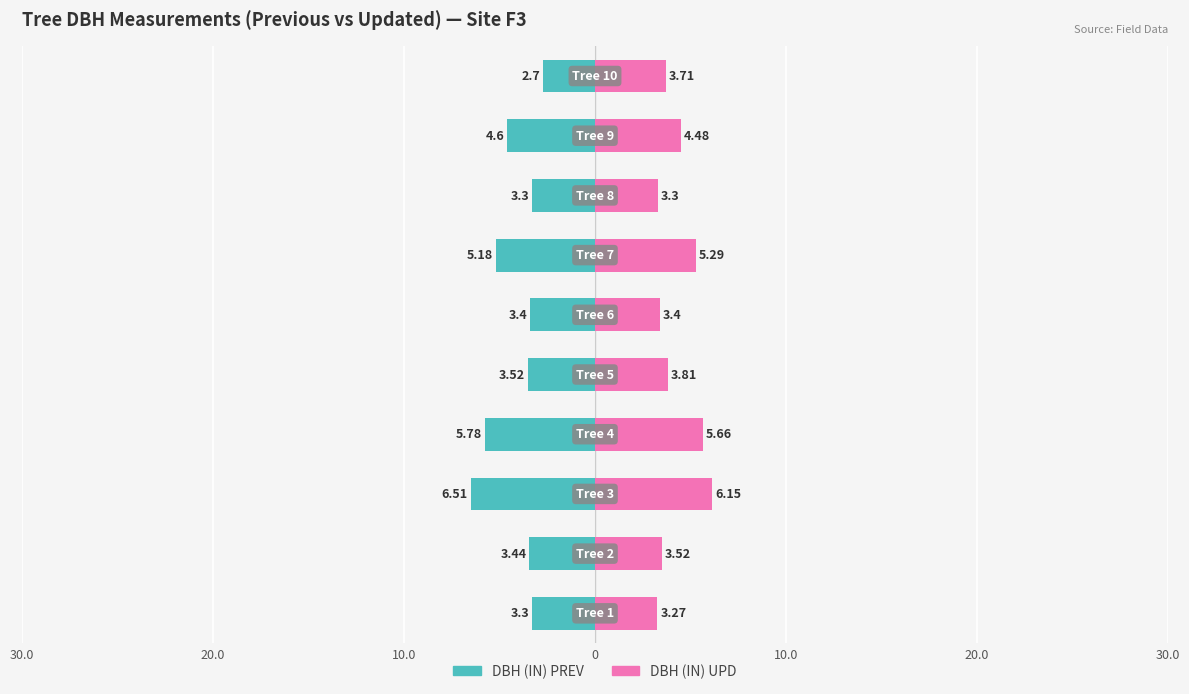

Which series has the largest range (max minus min)?

DBH (IN) PREV